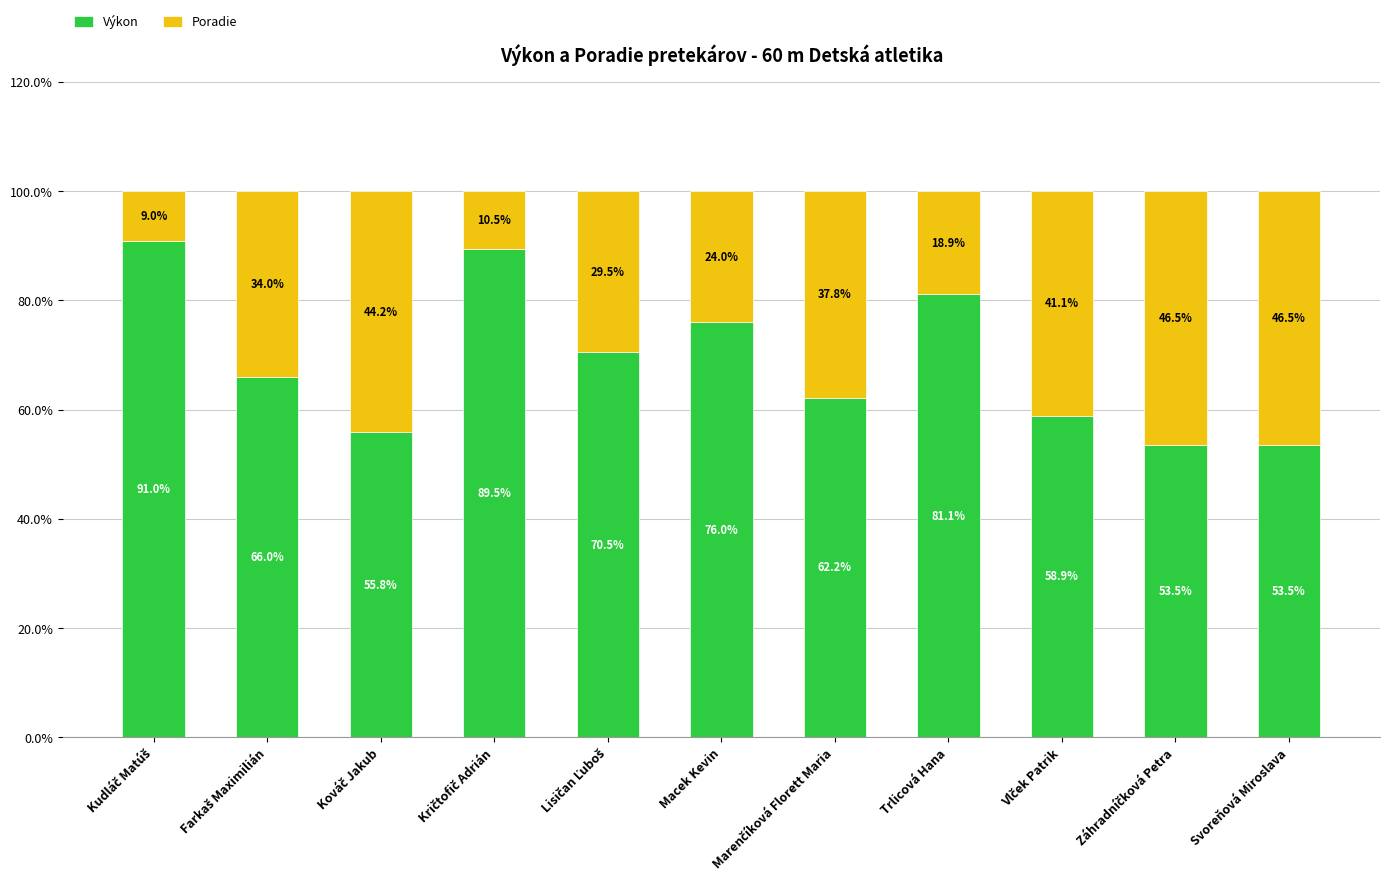

The value of Výkon at Svoreňová Miroslava is 34.1. True or false?

False